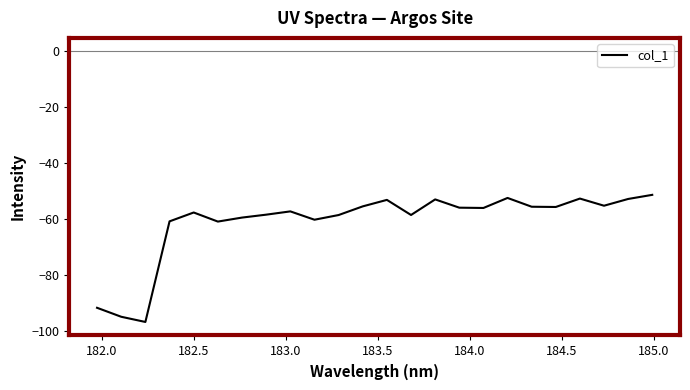

What is the greatest value displayed?

-51.3